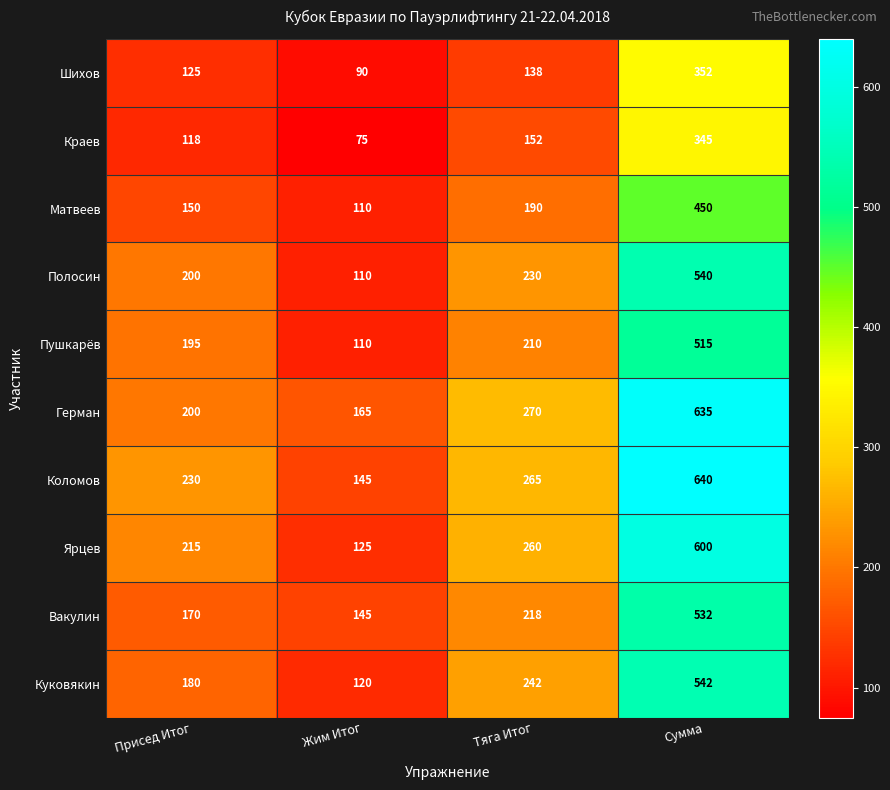

At which category is the sum across all series the highest?

Сумма